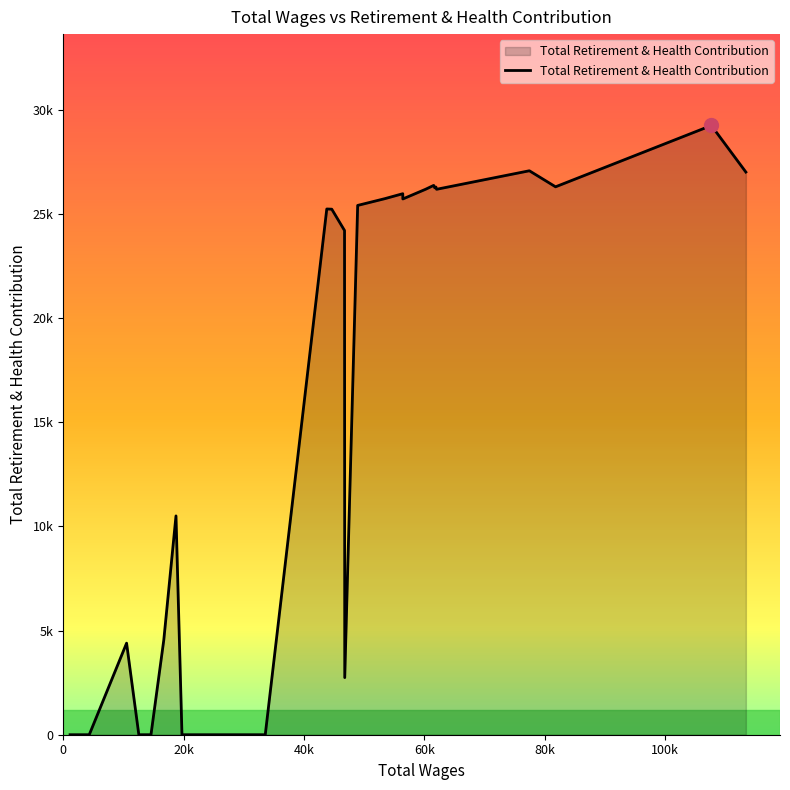

Which category has the lowest value across all series?

33563.0